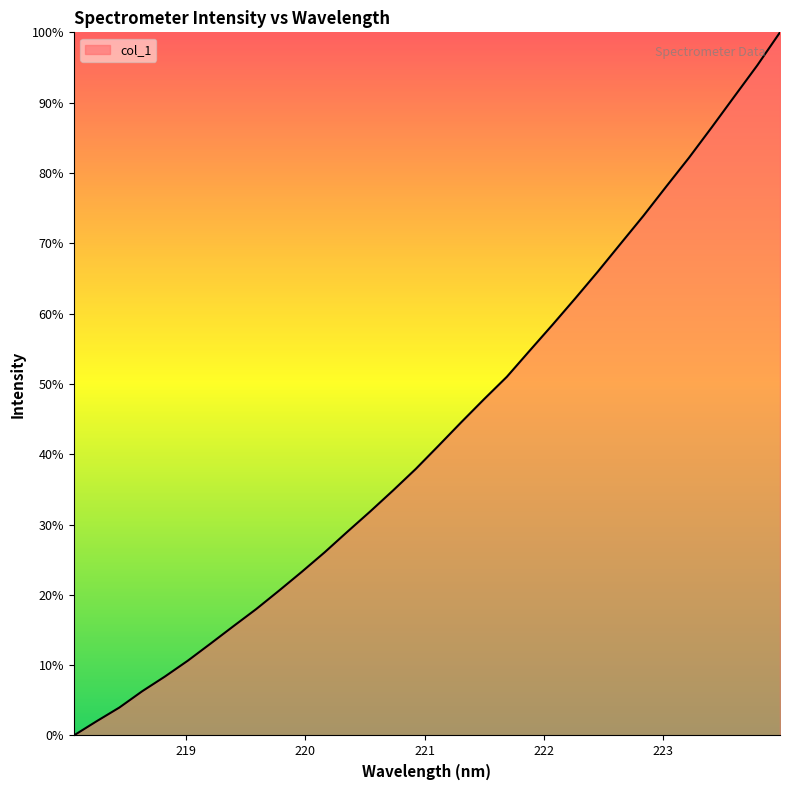

What is the maximum value shown in the chart?

100.0